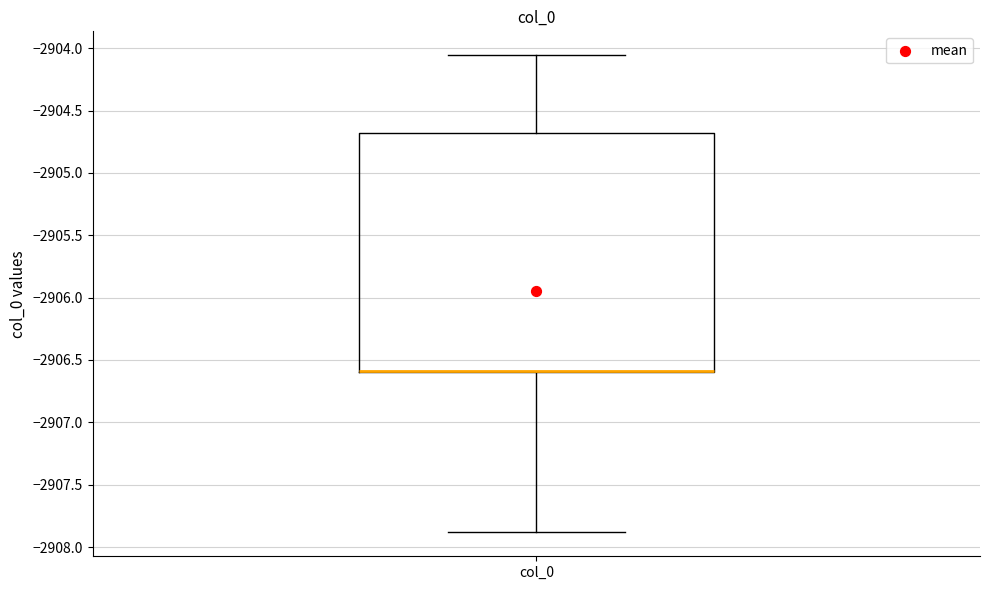

Transcribe this box plot: give where the median line is, the range the box spans, and where the two whiskers end, as read against the y-axis. The values are not printed on the chart, so give them approximately, as read against the axis.

median -2906.60 (drawn on the box's lower edge), box -2906.60 to -2904.70, whiskers -2907.90 to -2904.05